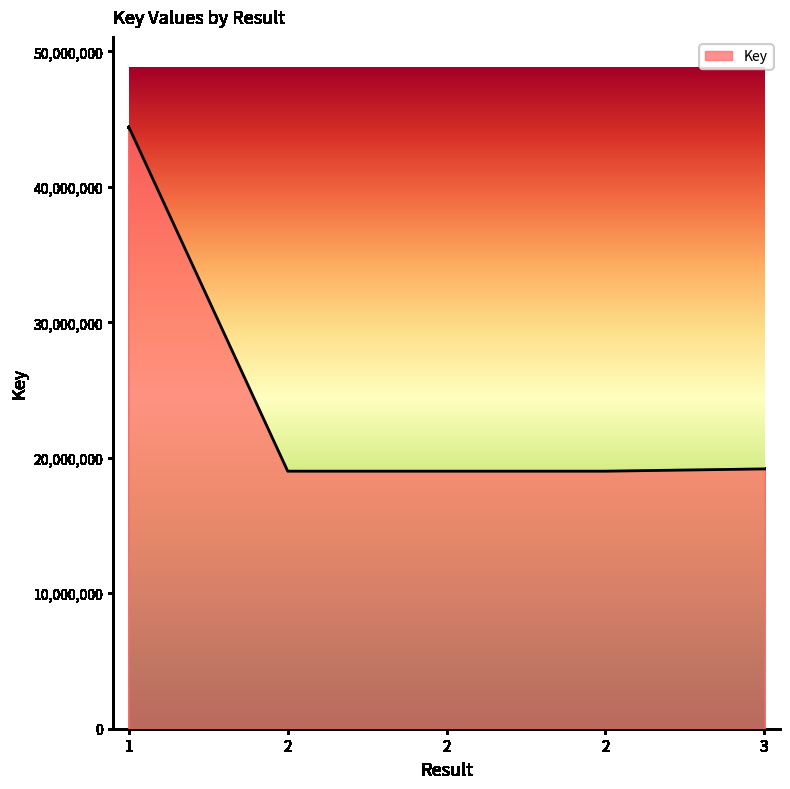

How many lines are shown in the chart?

1